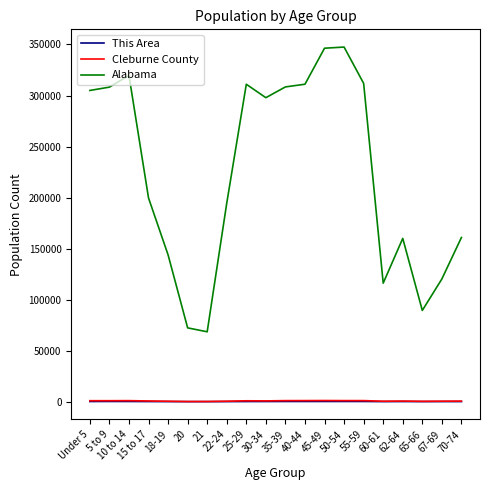

How many lines are shown in the chart?

3